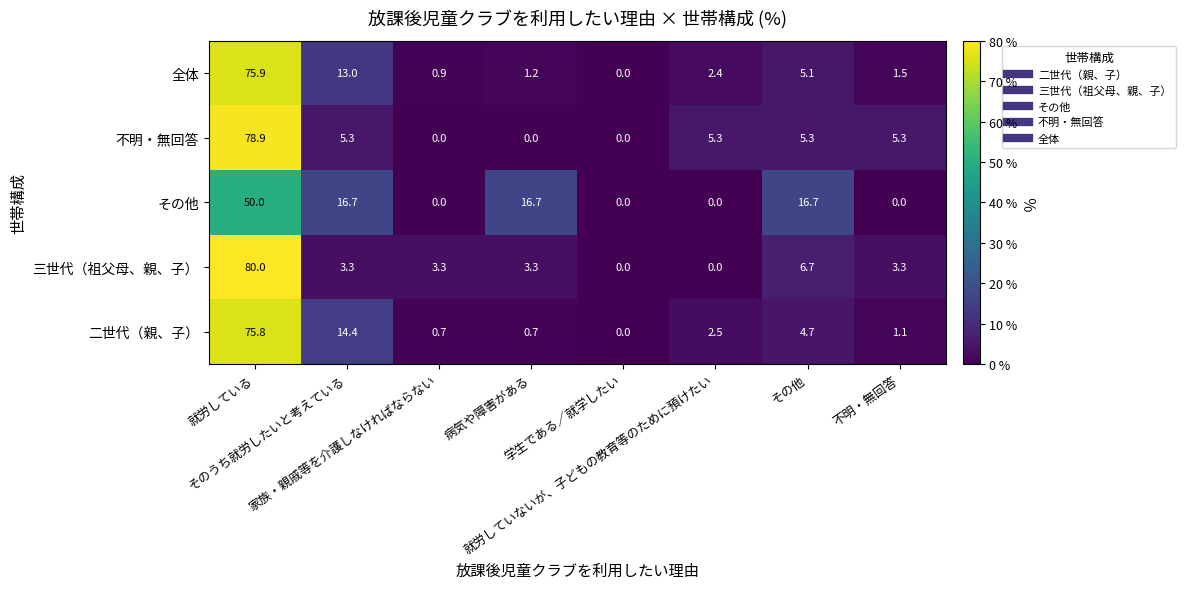

What is the maximum value for 二世代（親、子）?

75.8